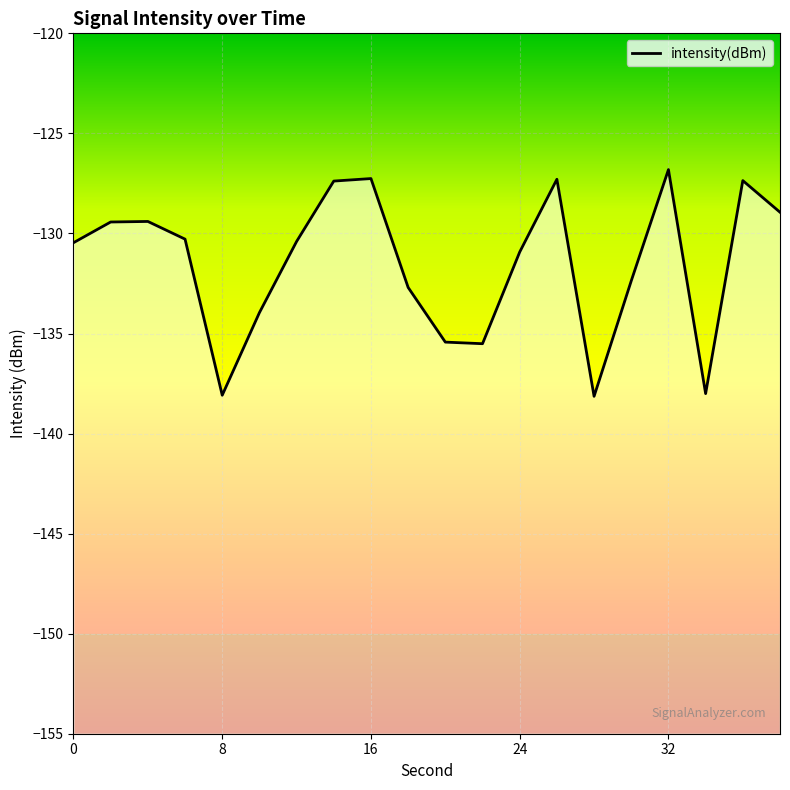

The chart shows a value of -236.1 at 28. True or false?

False